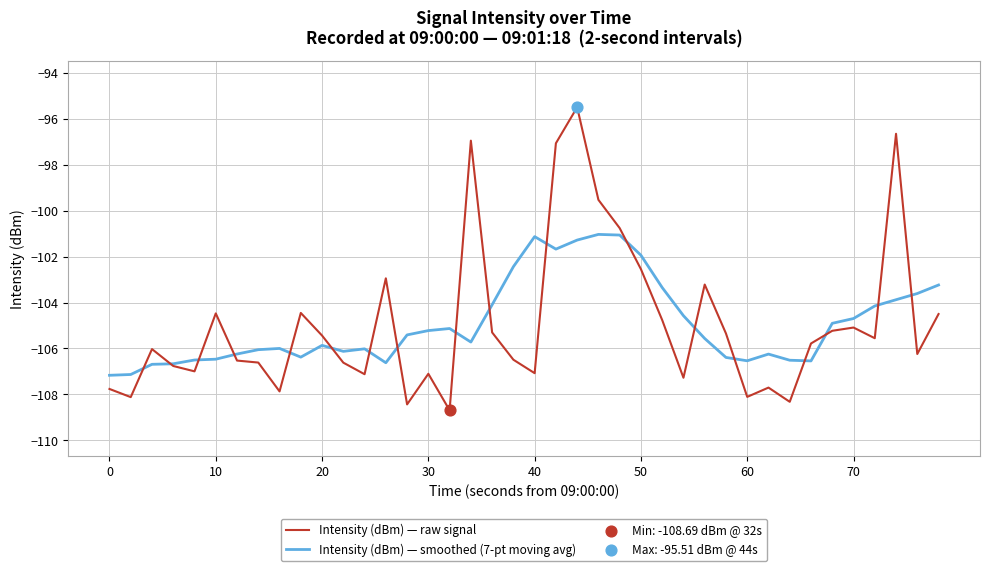

What is the minimum value shown in the chart?

-108.7